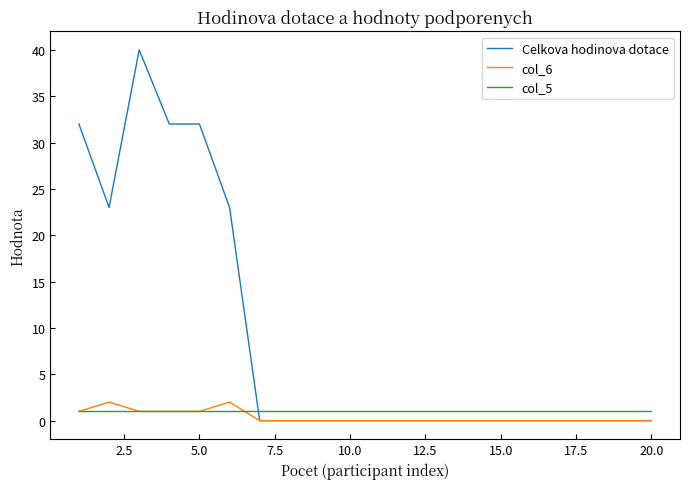

What are all the series names shown in the legend?

Celkova hodinova dotace, col_6, col_5